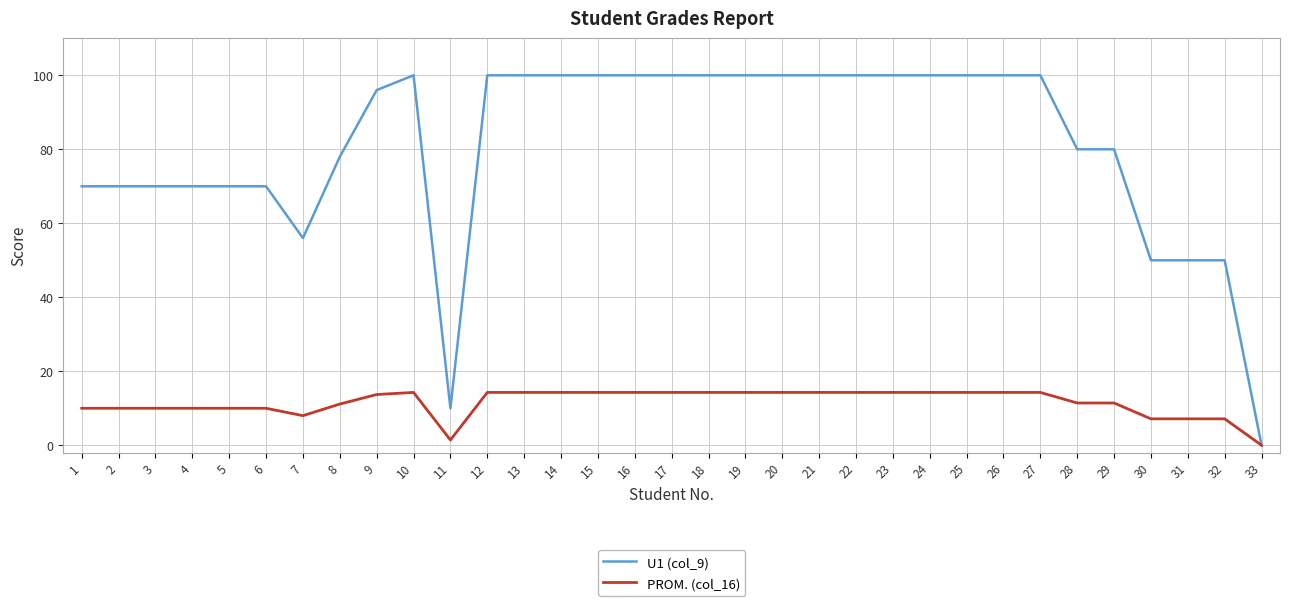

The value of PROM. (col_16) at 33 is -7.2. True or false?

False